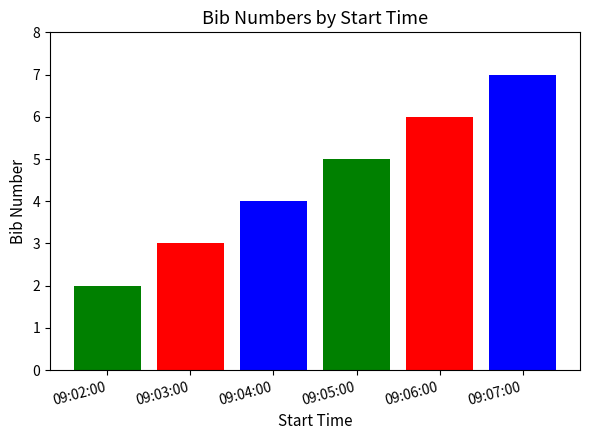

What position from the left is 09:04:00?

3